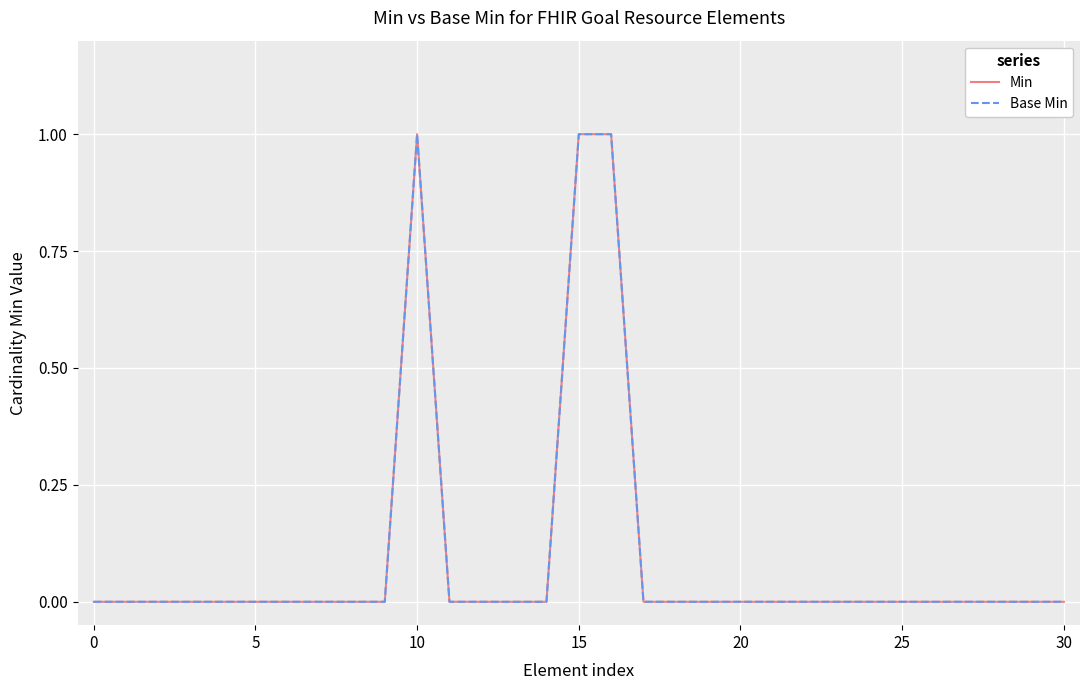

What is the greatest value displayed?

1